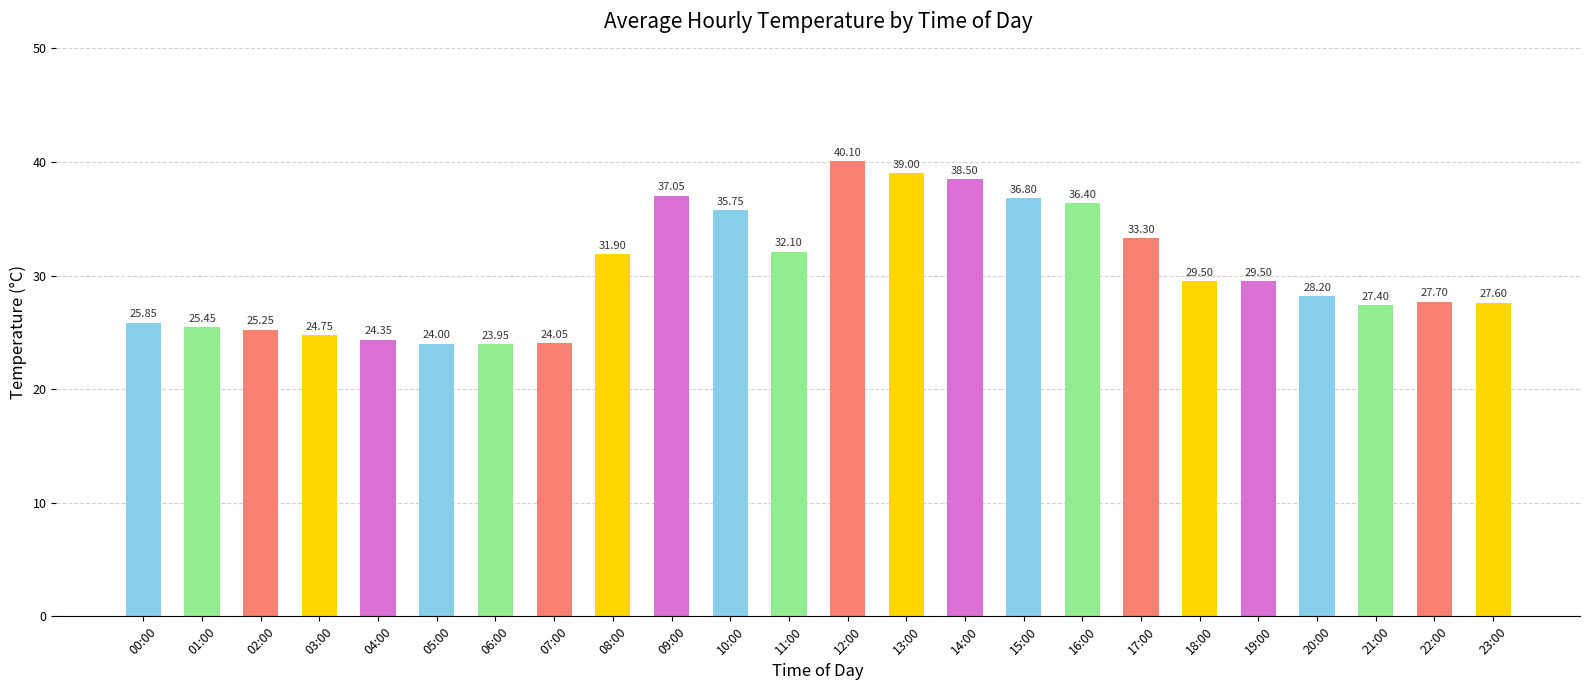

What is the sum of all values?

728.5